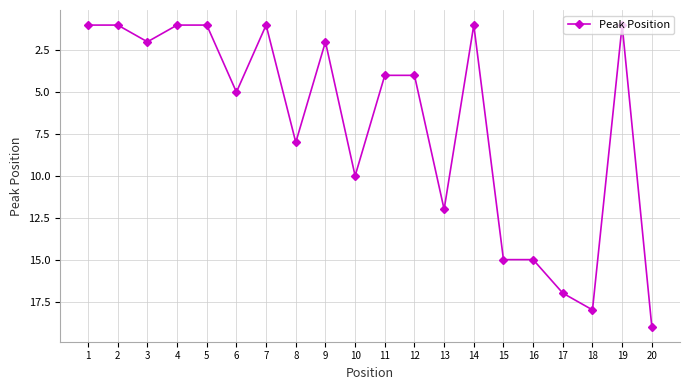

Reading right to left, what are all the values shown in this chart?

19	1	18	17	15	15	1	12	4	4	10	2	8	1	5	1	1	2	1	1